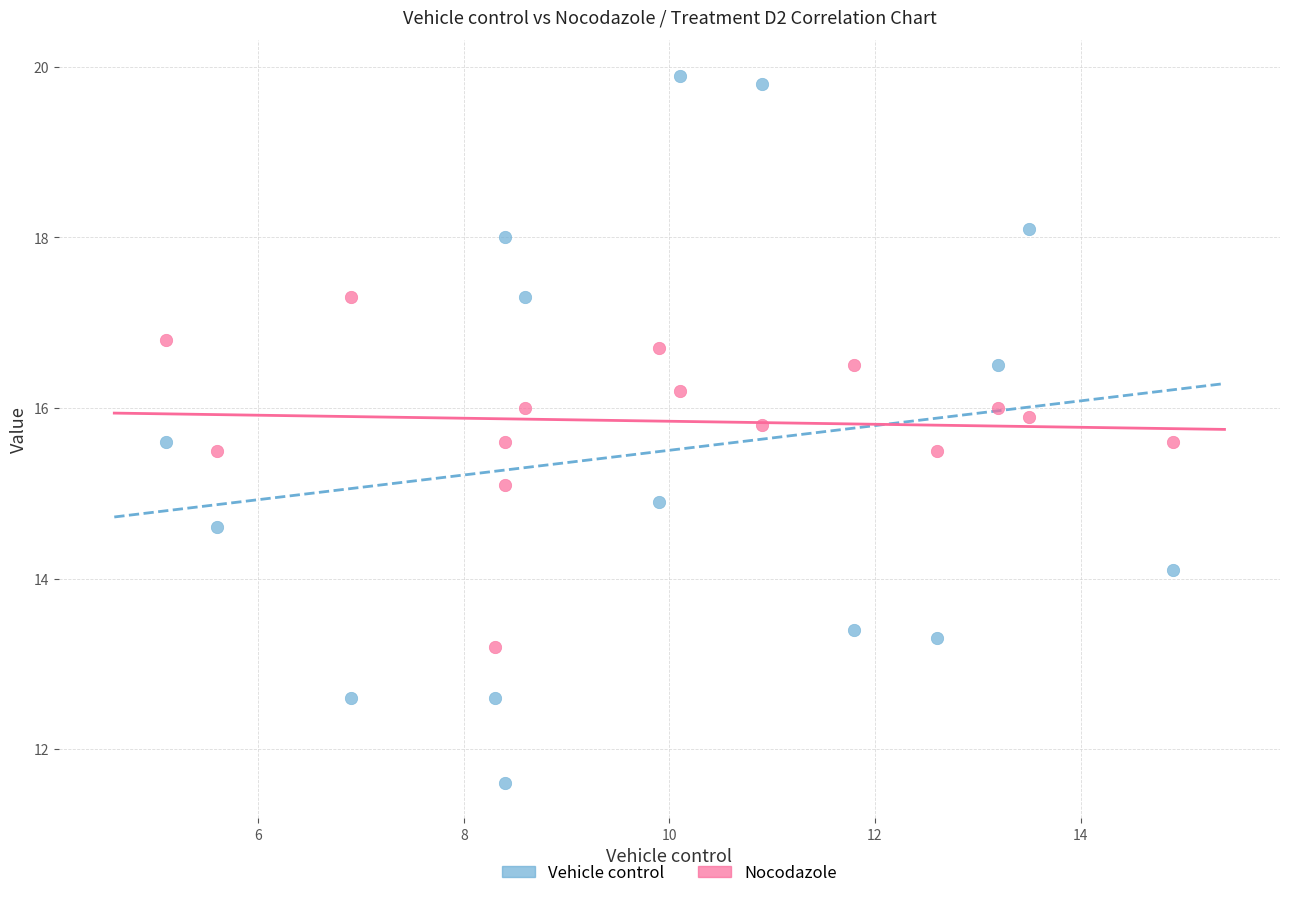

Which series reaches the maximum Y coordinate?

Vehicle control